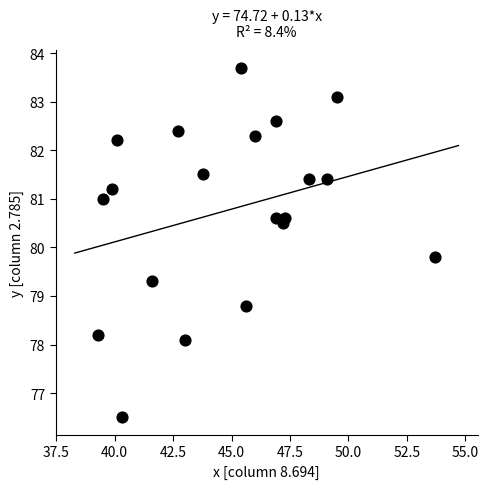

What is the range of Y values (max minus min)?

7.2